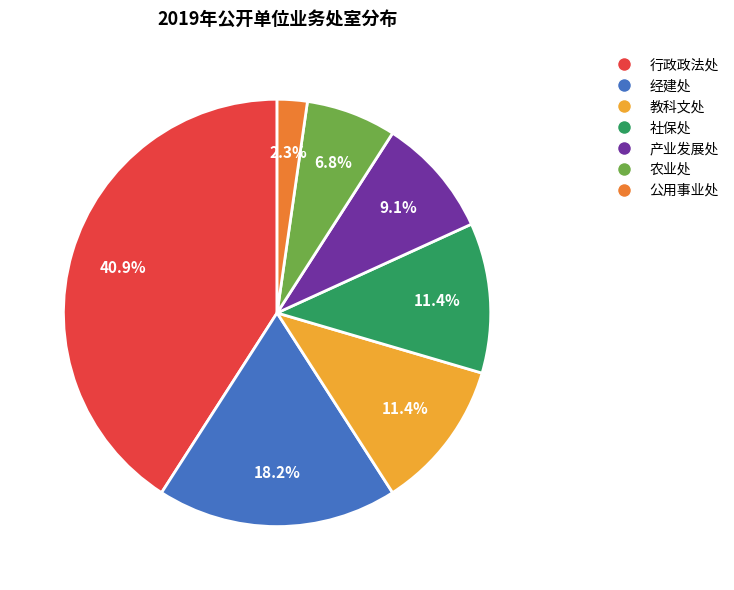

How many slices are in this pie chart?

7